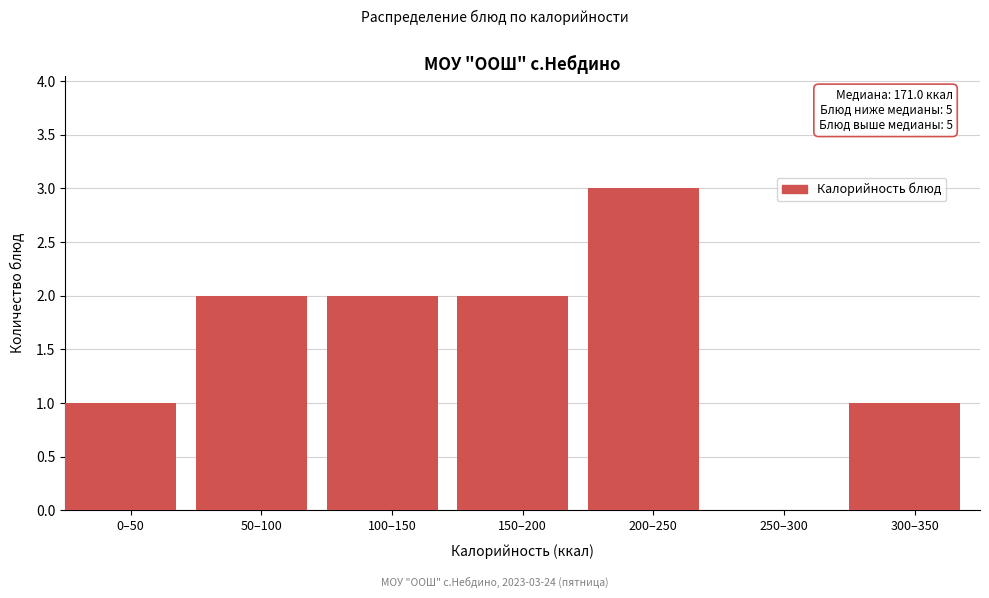

Reading left to right, extract all data points from this chart.

0–50=1	50–100=2	100–150=2	150–200=2	200–250=3	250–300=0	300–350=1